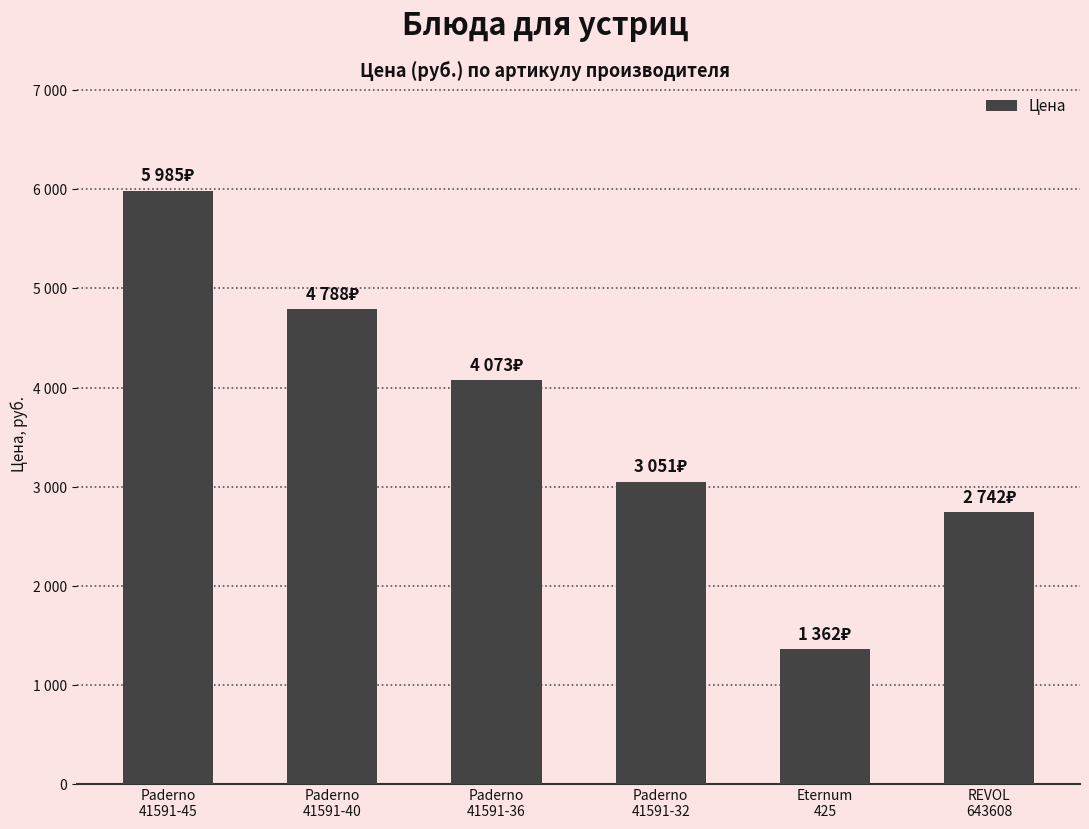

Rank the categories by value from highest to lowest.

Paderno
41591-45, Paderno
41591-40, Paderno
41591-36, Paderno
41591-32, REVOL
643608, Eternum
425